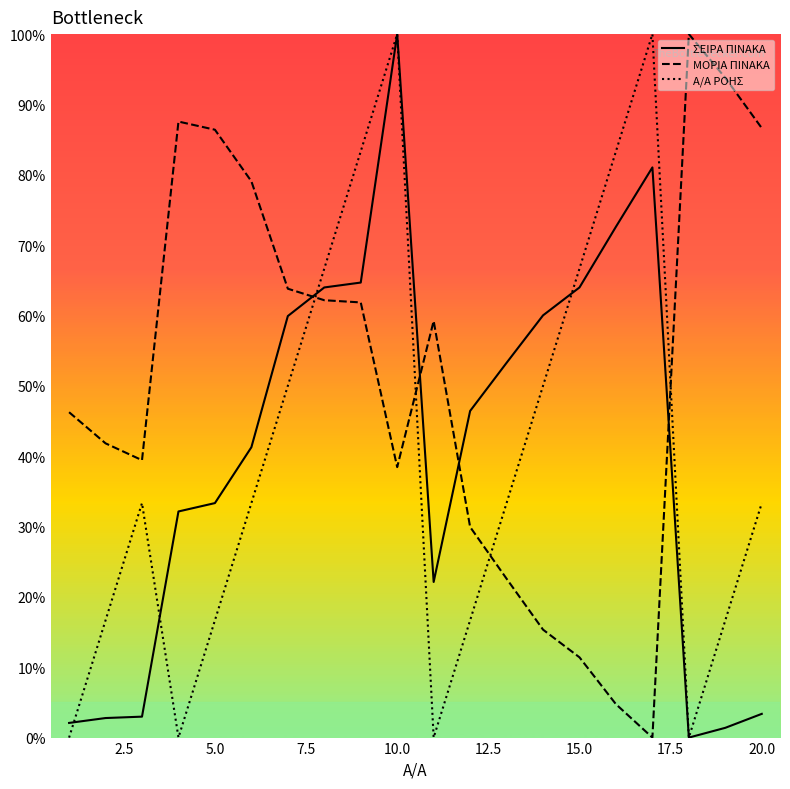

Which series has the largest total across all categories?

ΜΟΡΙΑ ΠΙΝΑΚΑ